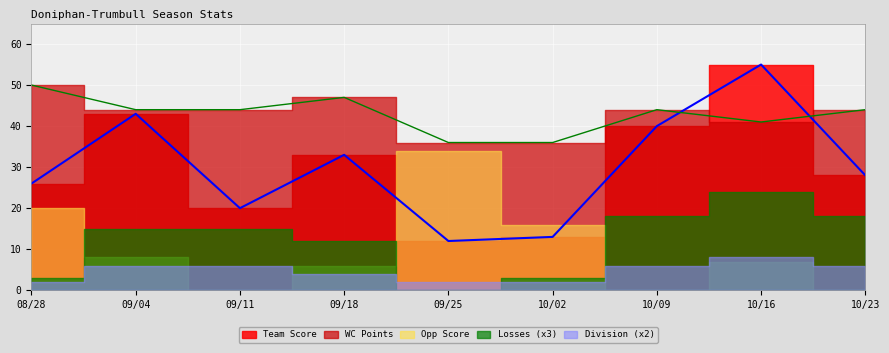

How many data points does each series have?

9